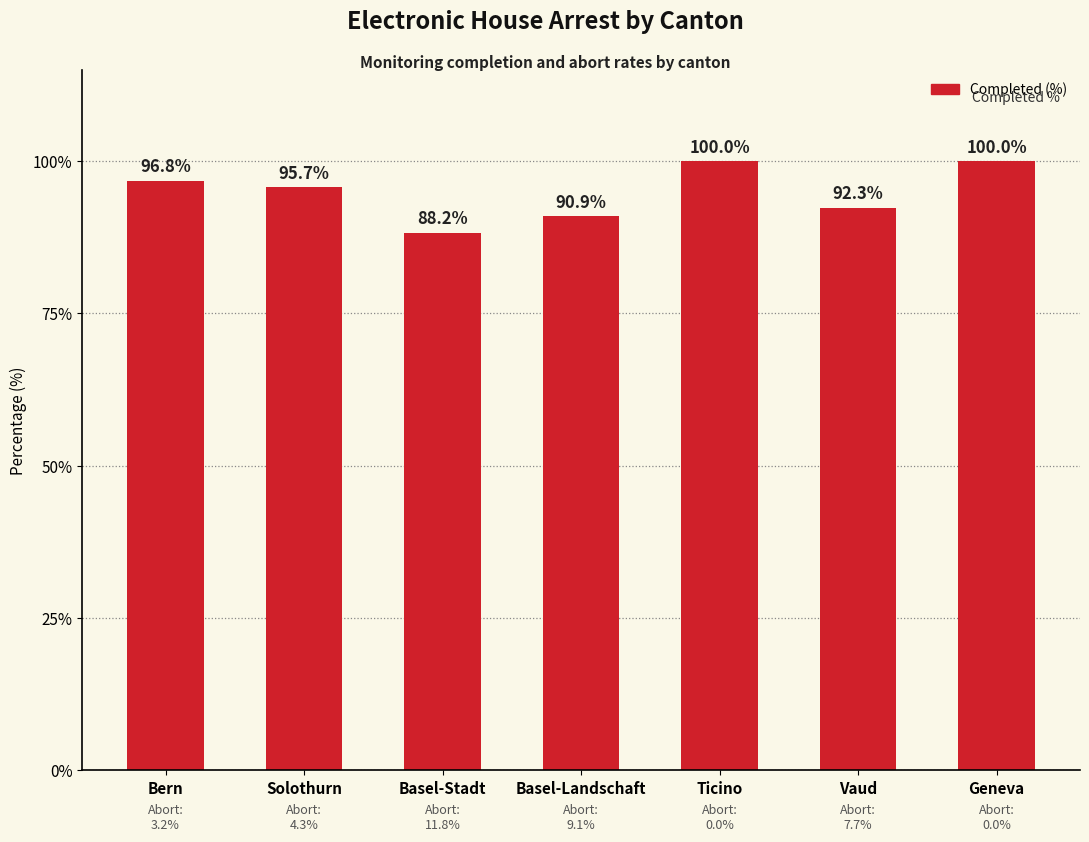

What is the change in value from Basel-Landschaft to Ticino?

+9.1